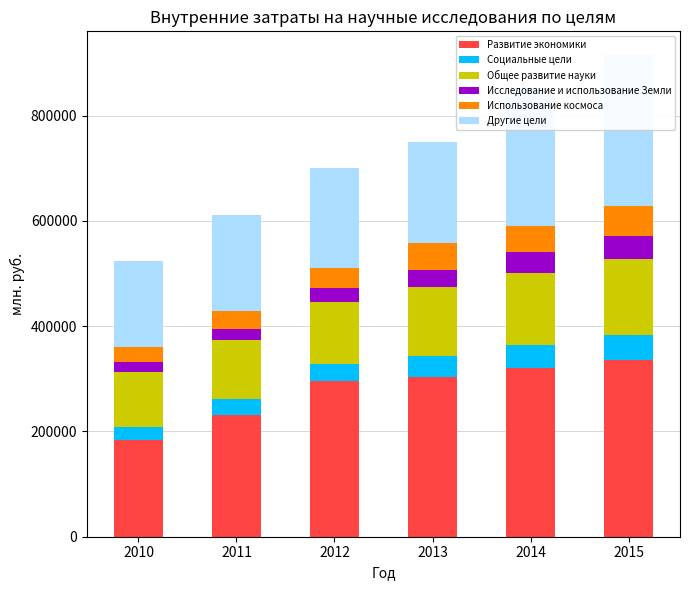

Rank the series by their maximum value, from lowest to highest.

Исследование и использование Земли, Социальные цели, Использование космоса, Общее развитие науки, Другие цели, Развитие экономики